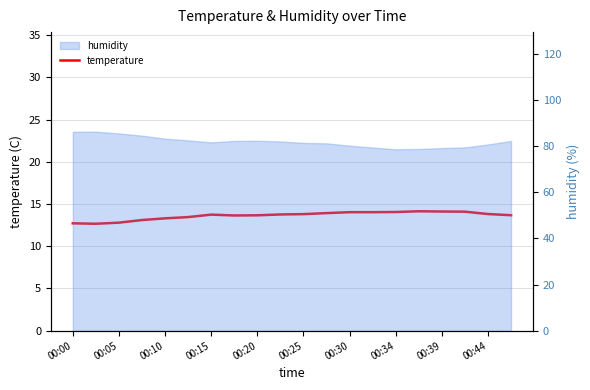

The value at 00:34 is 14.1. True or false?

True